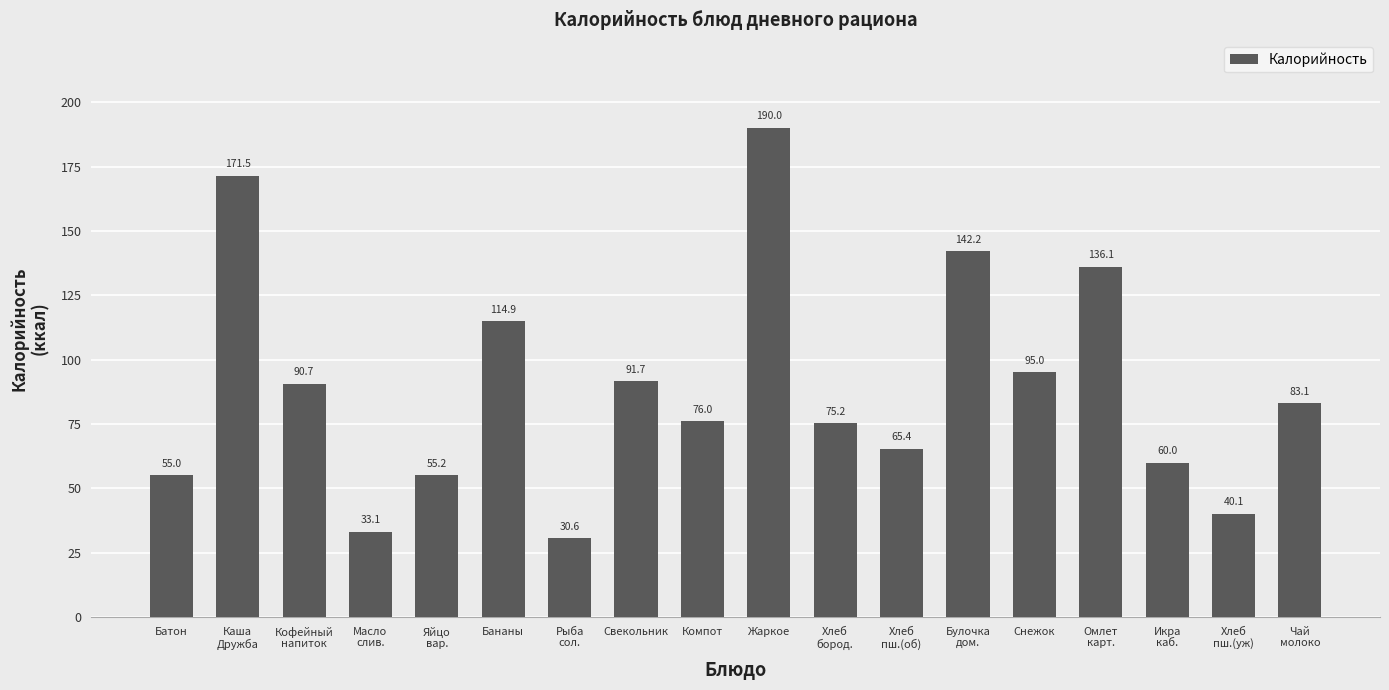

What is the label of the 11th bar from the left?

Хлеб
бород.